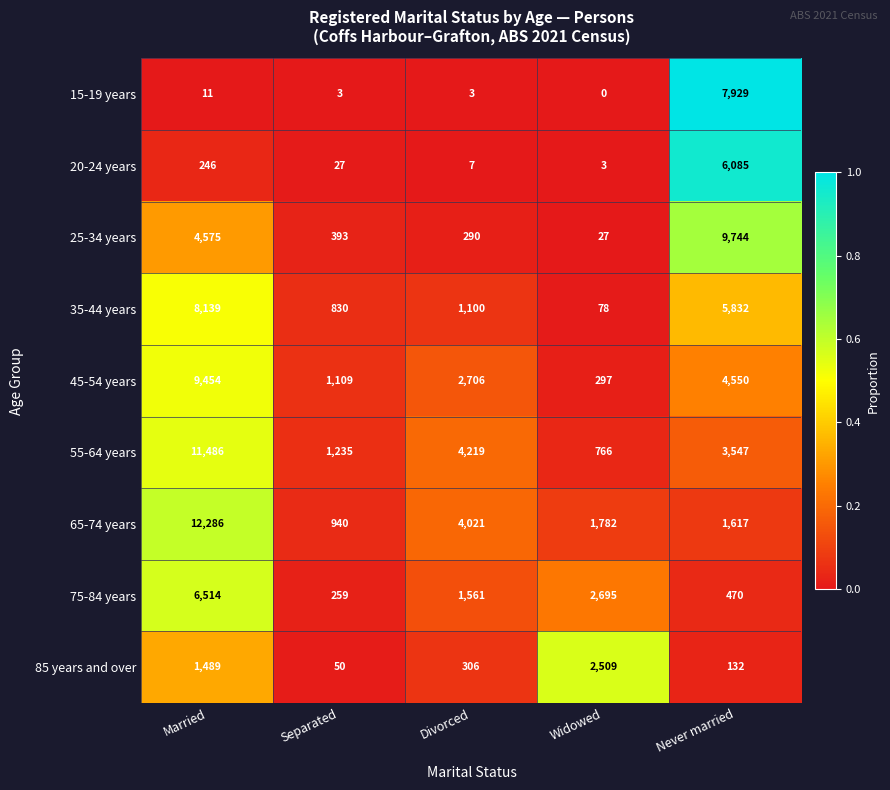

What is the total value across all series at Divorced?

14213